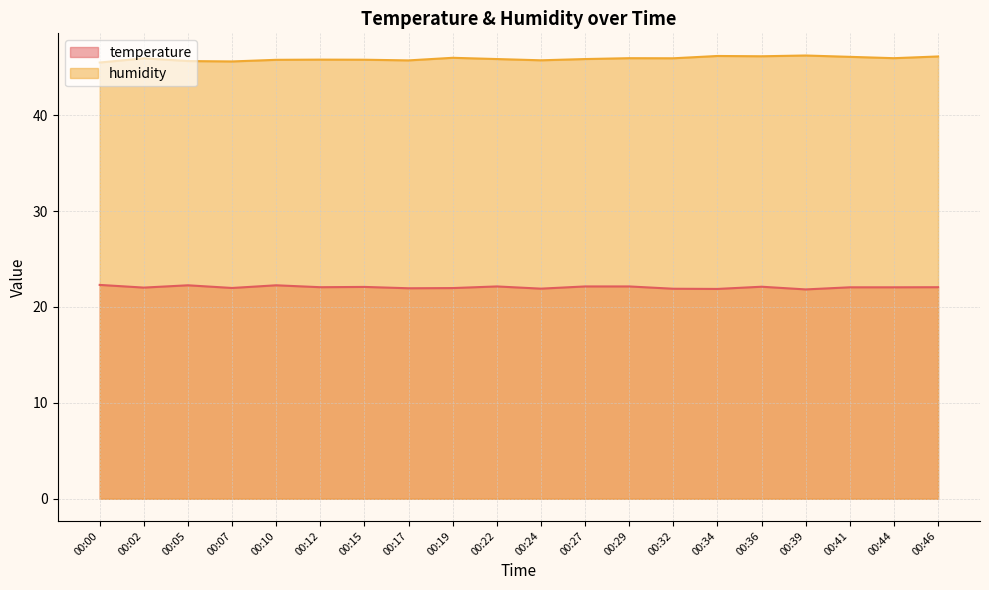

Rank the categories by humidity value from lowest to highest.

00:00, 00:07, 00:05, 00:17, 00:24, 00:10, 00:15, 00:12, 00:22, 00:27, 00:02, 00:32, 00:29, 00:44, 00:19, 00:41, 00:46, 00:36, 00:34, 00:39